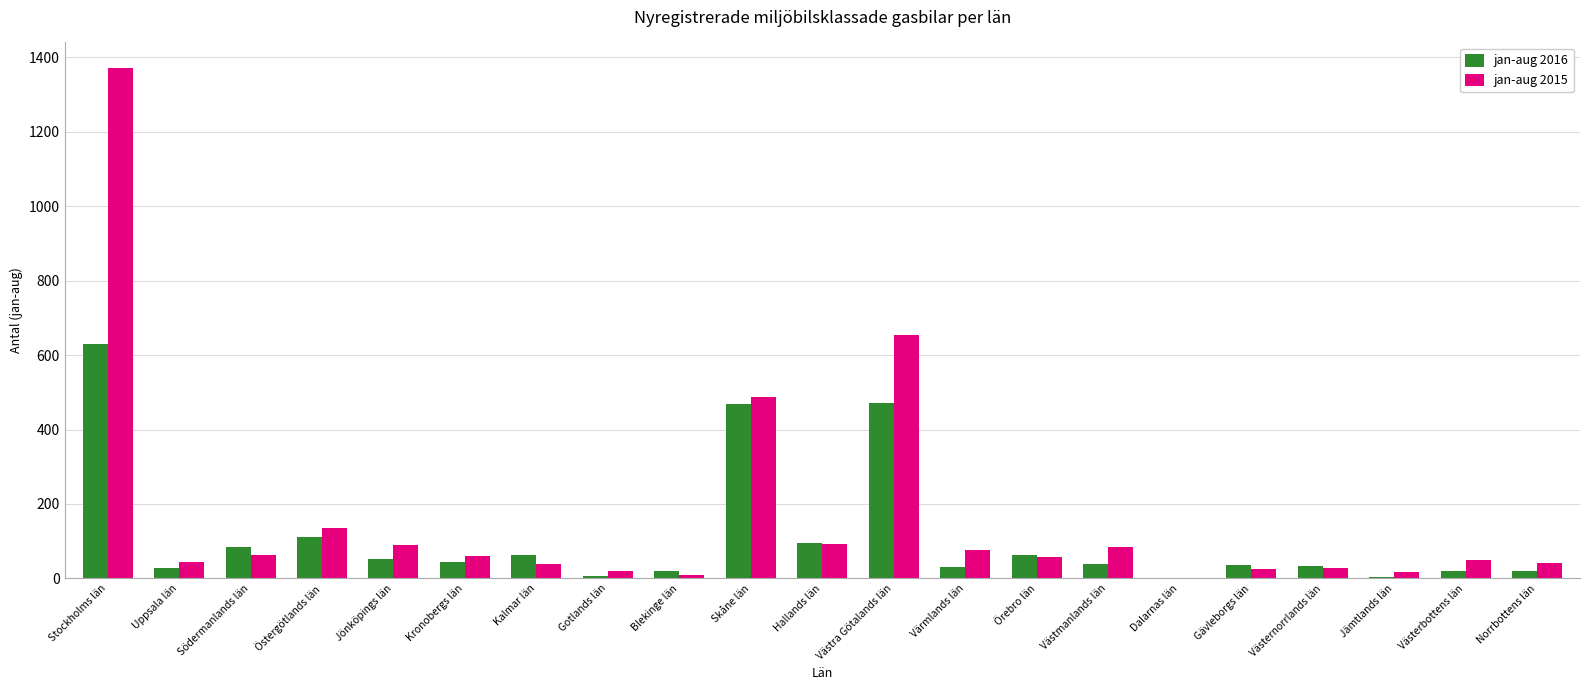

What is the total value across all series at Gotlands län?

26